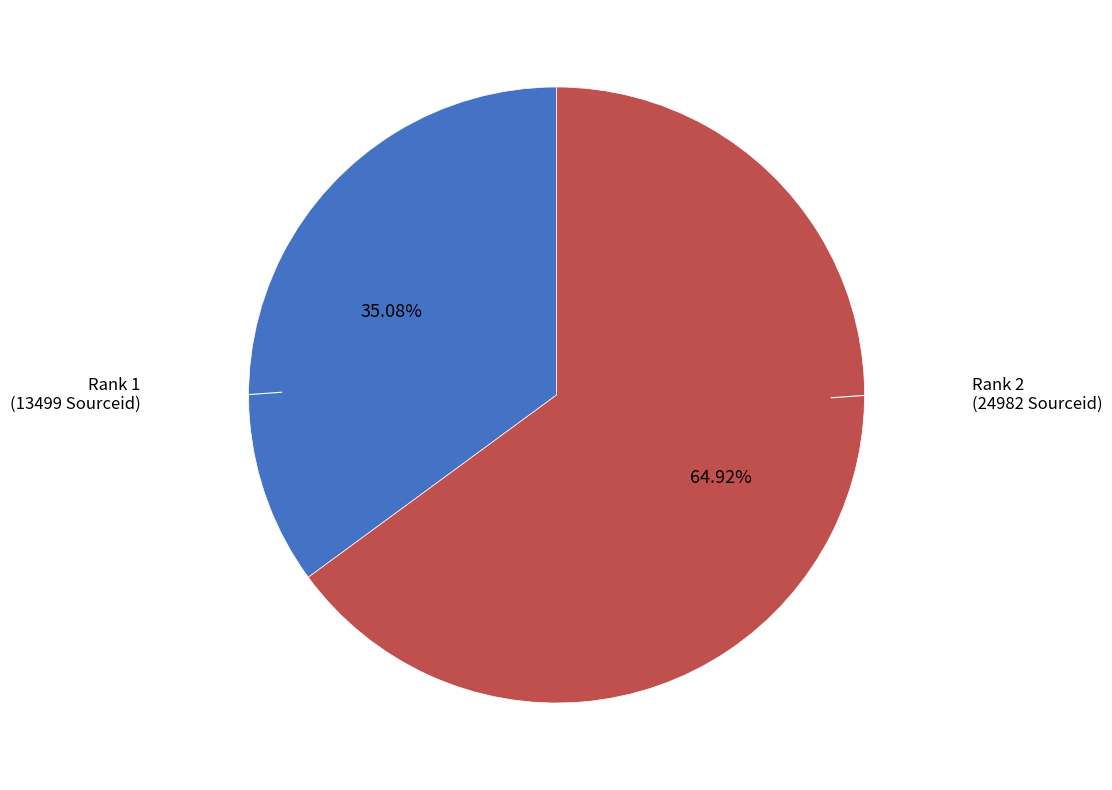

Is there any slice that represents more than half of the pie?

Yes